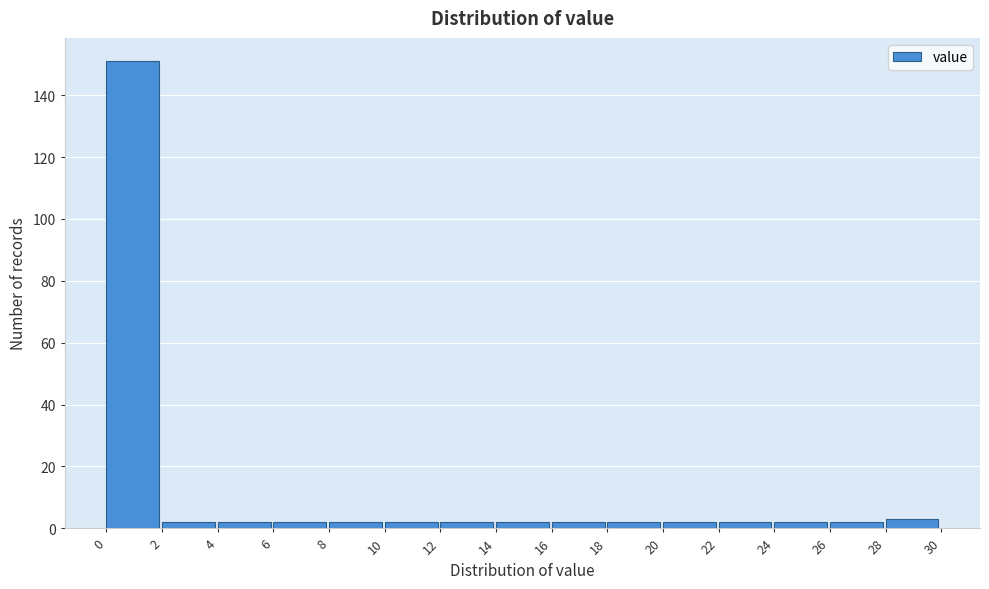

Reading left to right, transcribe this chart: for each bar, give the range it covers on the x-axis and its height. The values are not printed on the chart, so give them approximately, as read against the axis.

0 to 2: 152
2 to 4: 2
4 to 6: 2
6 to 8: 2
8 to 10: 2
10 to 12: 2
12 to 14: 2
14 to 16: 2
16 to 18: 2
18 to 20: 2
20 to 22: 2
22 to 24: 2
24 to 26: 2
26 to 28: 2
28 to 30: 4